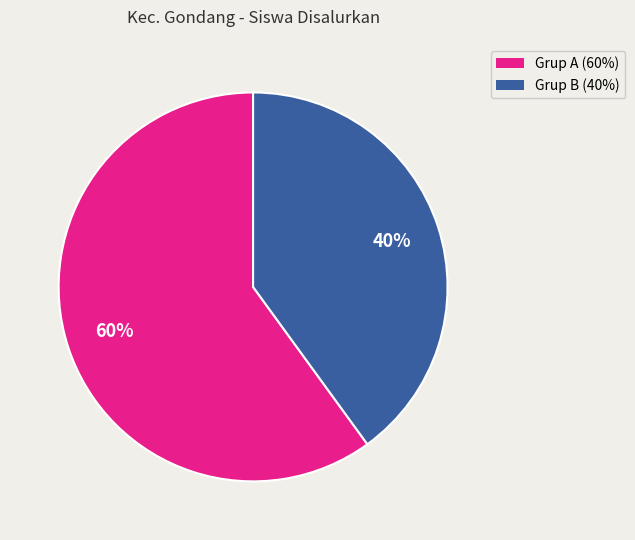

To the nearest percent, what is the difference between the largest and smallest slice percentages?

20%